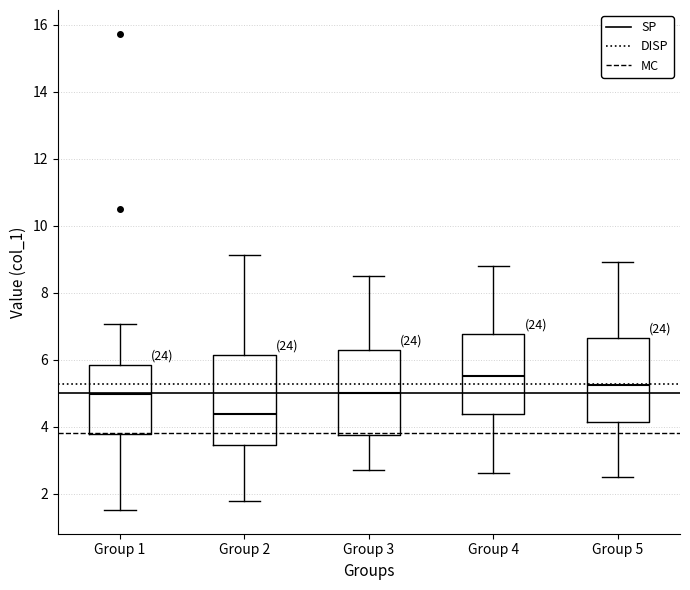

Reading left to right, transcribe this box plot: for each box, give where its median line is, the range the box spans, and where its two whiskers end, as read against the y-axis. The values are not printed on the chart, so give them approximately, as read against the axis.

Group 1: median 5.0, box 3.8 to 5.8, whiskers 1.6 to 7.0
Group 2: median 4.4, box 3.4 to 6.2, whiskers 1.8 to 9.2
Group 3: median 5.0, box 3.8 to 6.4, whiskers 2.8 to 8.6
Group 4: median 5.6, box 4.4 to 6.8, whiskers 2.6 to 8.8
Group 5: median 5.2, box 4.2 to 6.6, whiskers 2.6 to 9.0